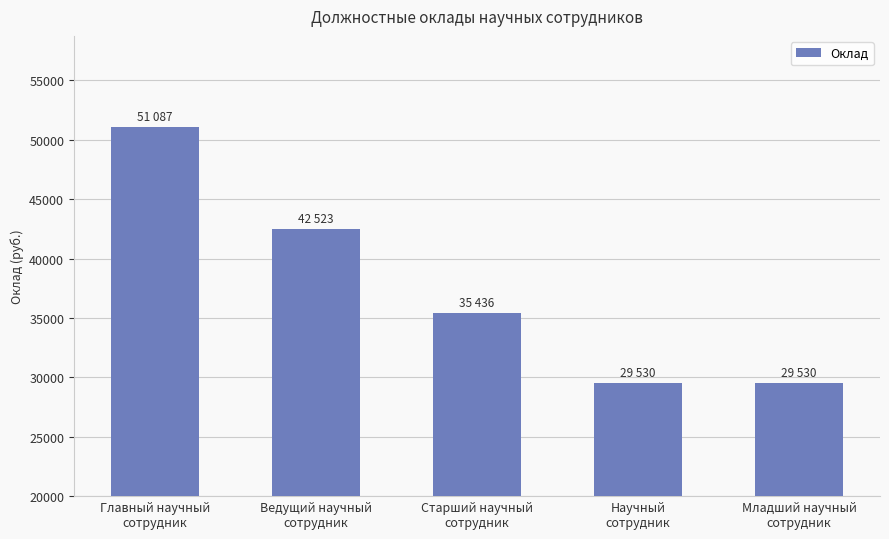

Are the bars horizontal?

No